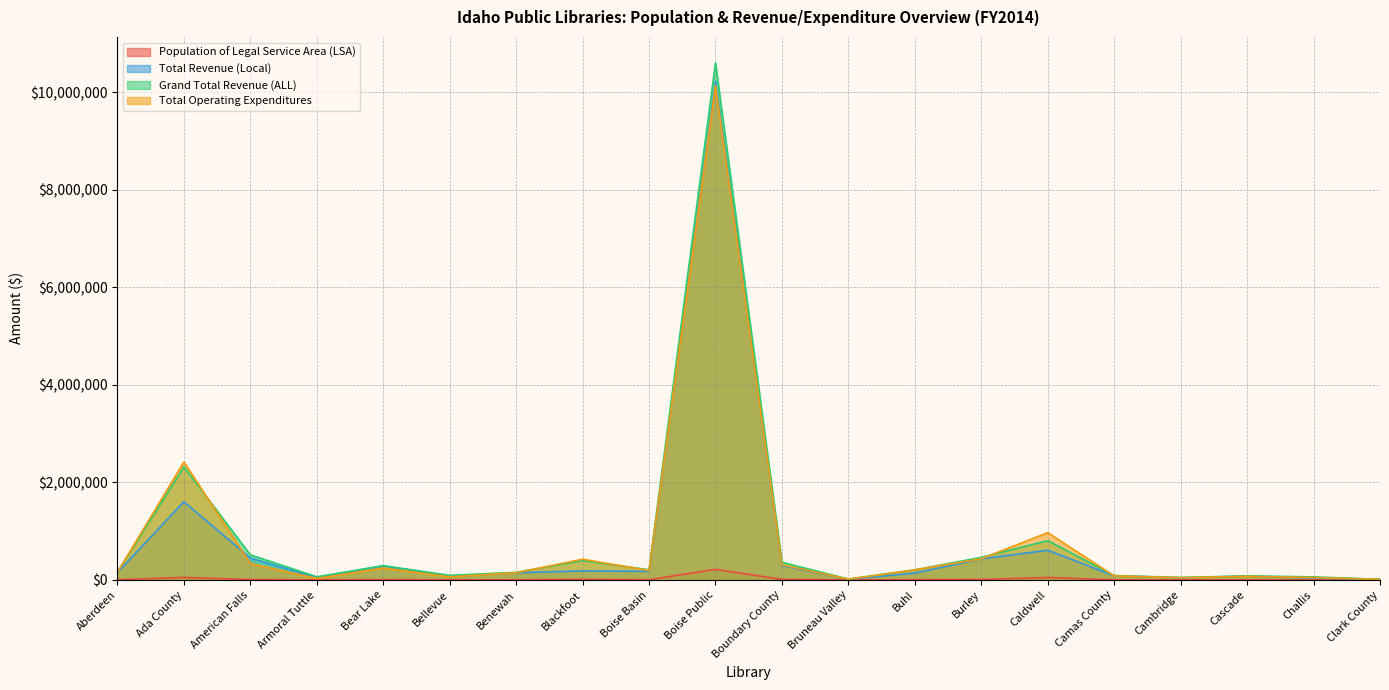

Between Cascade and Clark County, which series saw the biggest shift?

Grand Total Revenue (ALL)